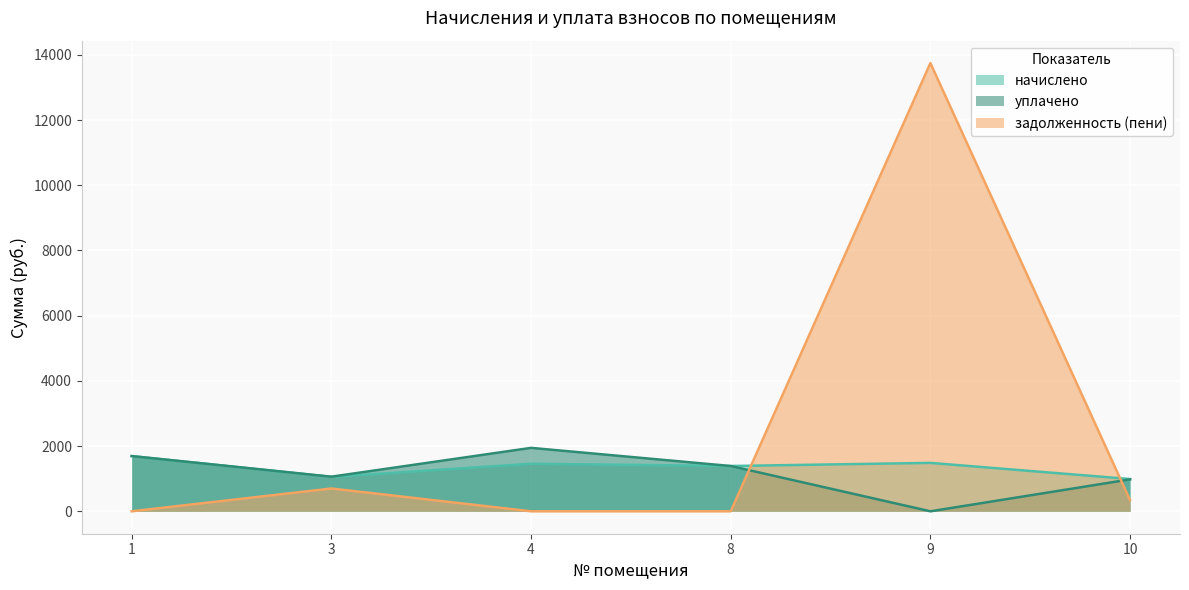

What is the total value across all series at 4?

3404.5